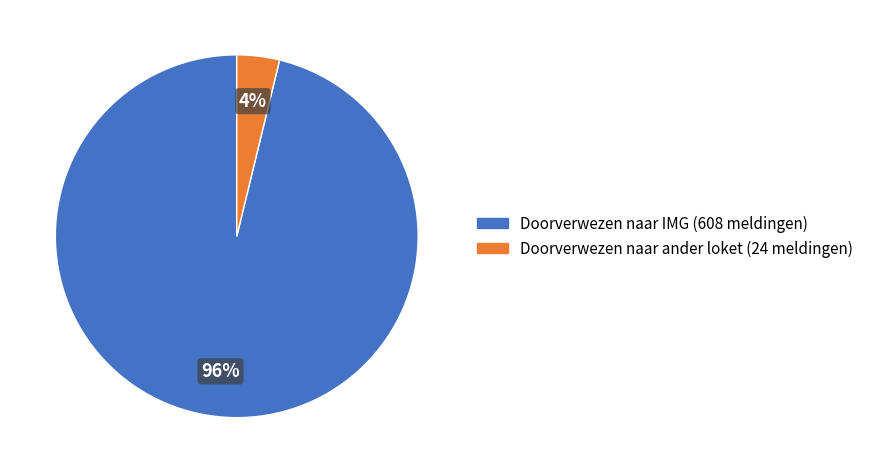

Does Doorverwezen naar ander loket represent more than half of the total?

No